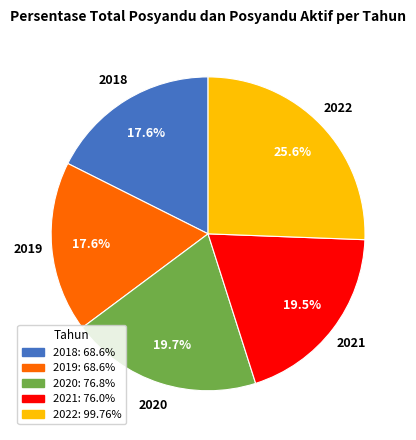

What percentage is the 2020 slice, to the nearest percent?

20%